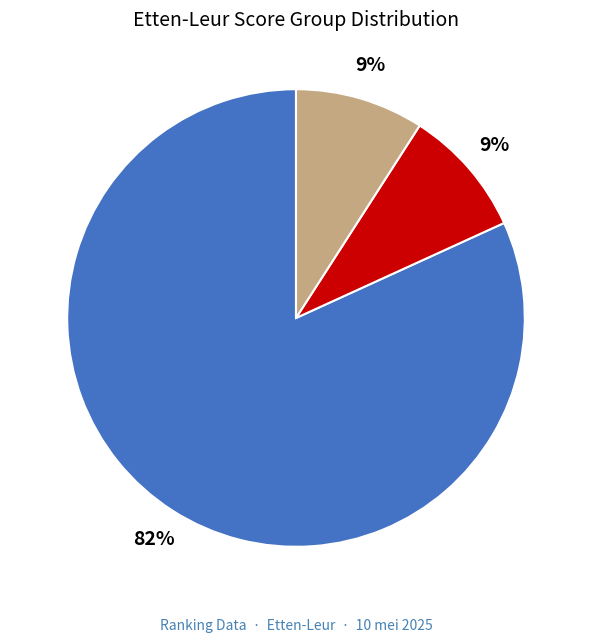

Does any single category account for the majority?

Yes